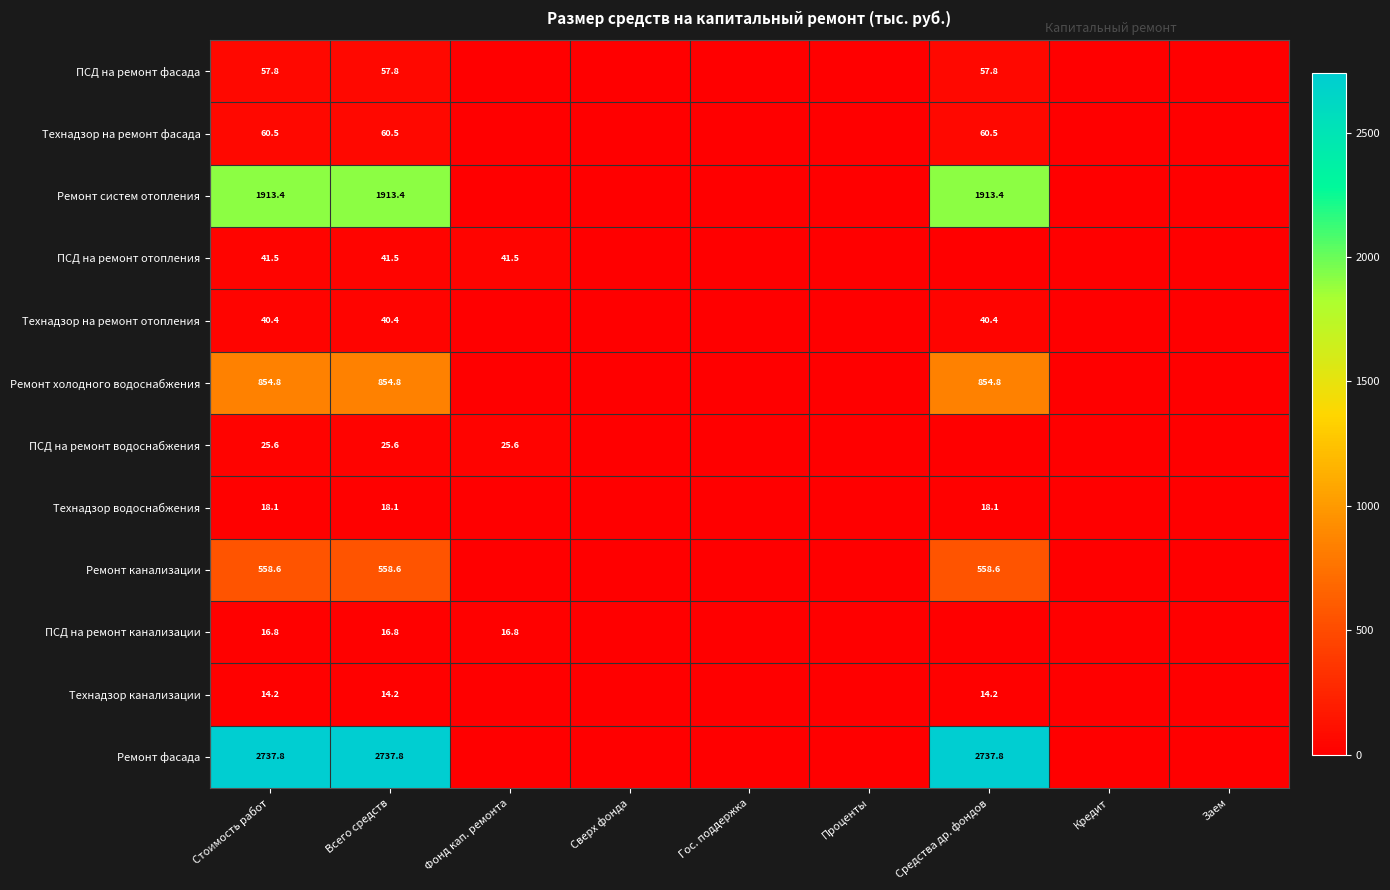

Is the value of Ремонт холодного водоснабжения at Всего средств greater than the value of ПСД на ремонт фасада at Средства др. фондов?

Yes